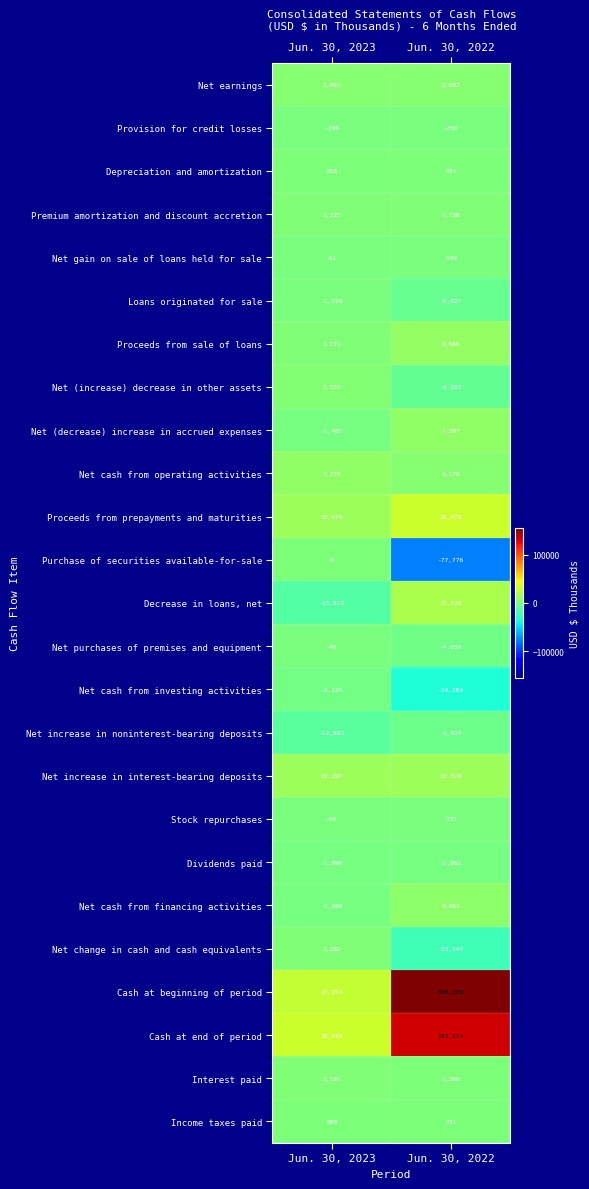

What value does the Stock repurchases series have at Jun. 30, 2023?

-99